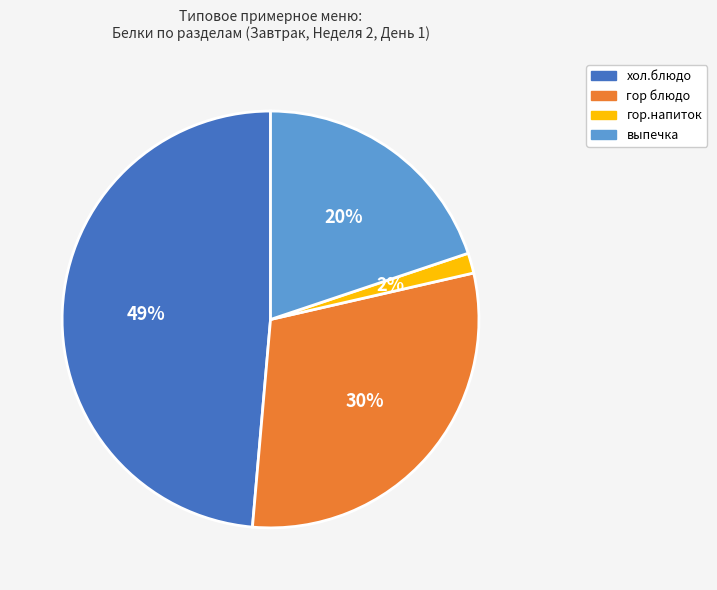

Between гор.напиток and хол.блюдо, which is larger?

хол.блюдо